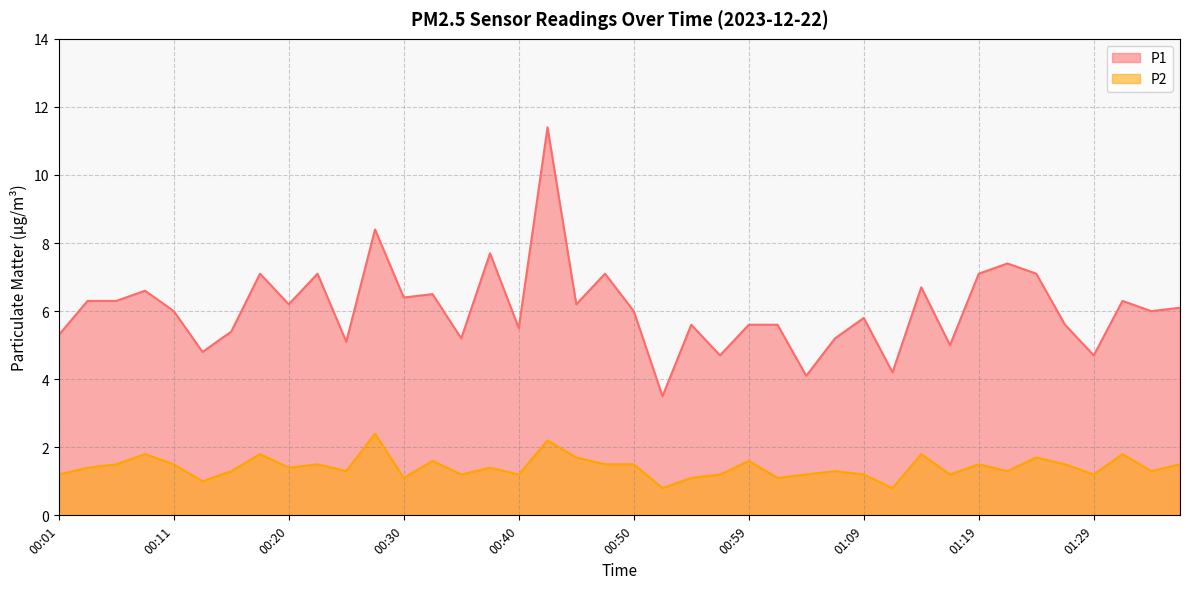

Which has a higher value, 00:42 or 00:20?

00:42